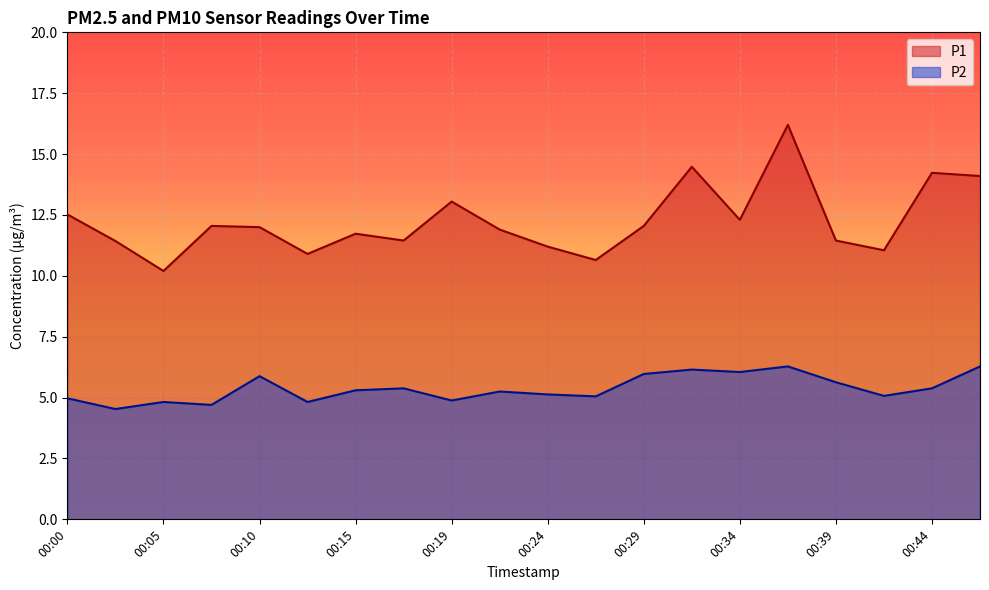

Reading right to left, transcribe all the data shown in this chart.

P1: 00:46=14.1	00:44=14.2	00:41=11.1	00:39=11.4	00:36=16.2	00:34=12.3	00:32=14.5	00:29=12.1	00:27=10.7	00:24=11.2	00:22=11.9	00:19=13.1	00:17=11.4	00:15=11.7	00:12=10.9	00:10=12.0	00:07=12.1	00:05=10.2	00:02=11.4	00:00=12.5
P2: 00:46=6.3	00:44=5.4	00:41=5.1	00:39=5.6	00:36=6.3	00:34=6.0	00:32=6.2	00:29=6.0	00:27=5.0	00:24=5.1	00:22=5.2	00:19=4.9	00:17=5.4	00:15=5.3	00:12=4.8	00:10=5.9	00:07=4.7	00:05=4.8	00:02=4.5	00:00=5.0